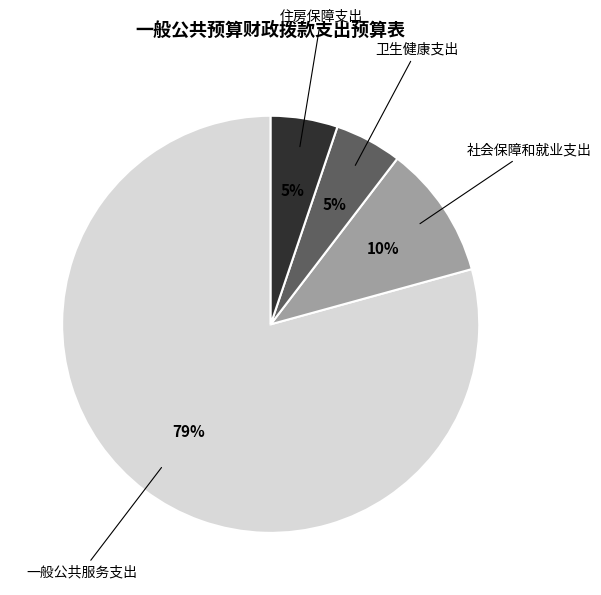

The 卫生健康支出 slice represents 1% of the pie. True or false?

False